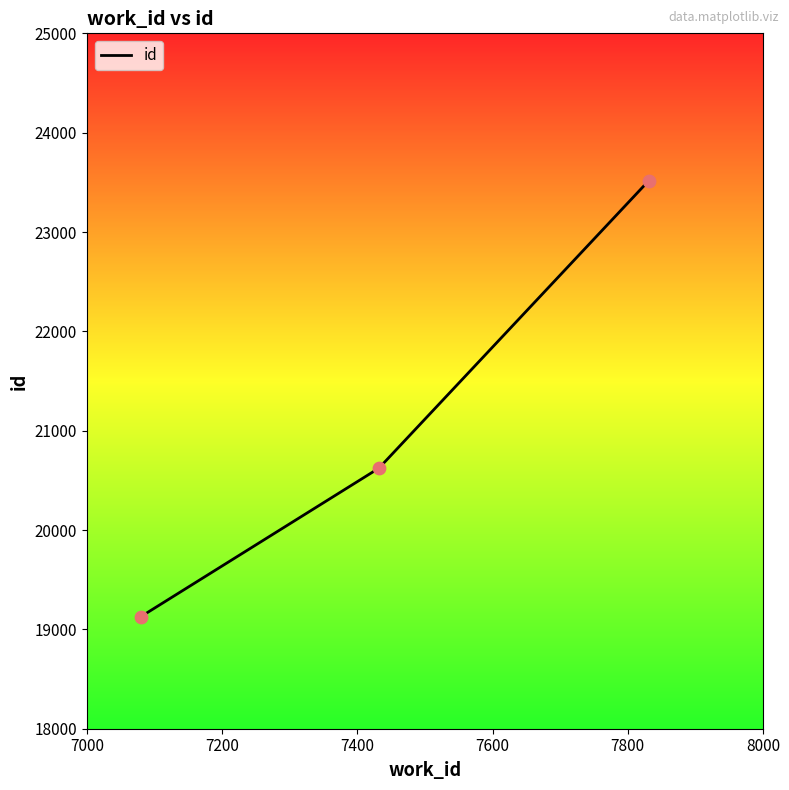

What is the sum of all values?

63268